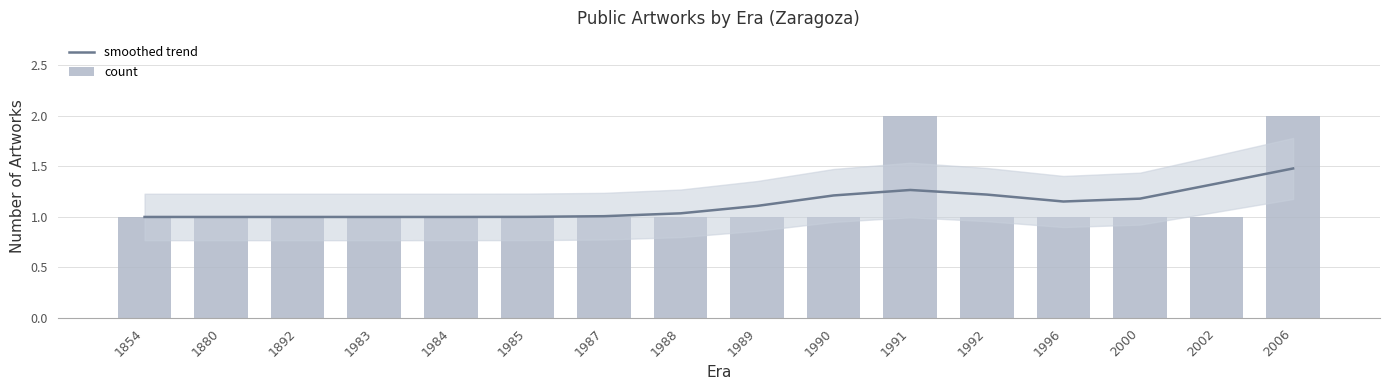

The smoothed trend series shows 1.2 at 1990. True or false?

True